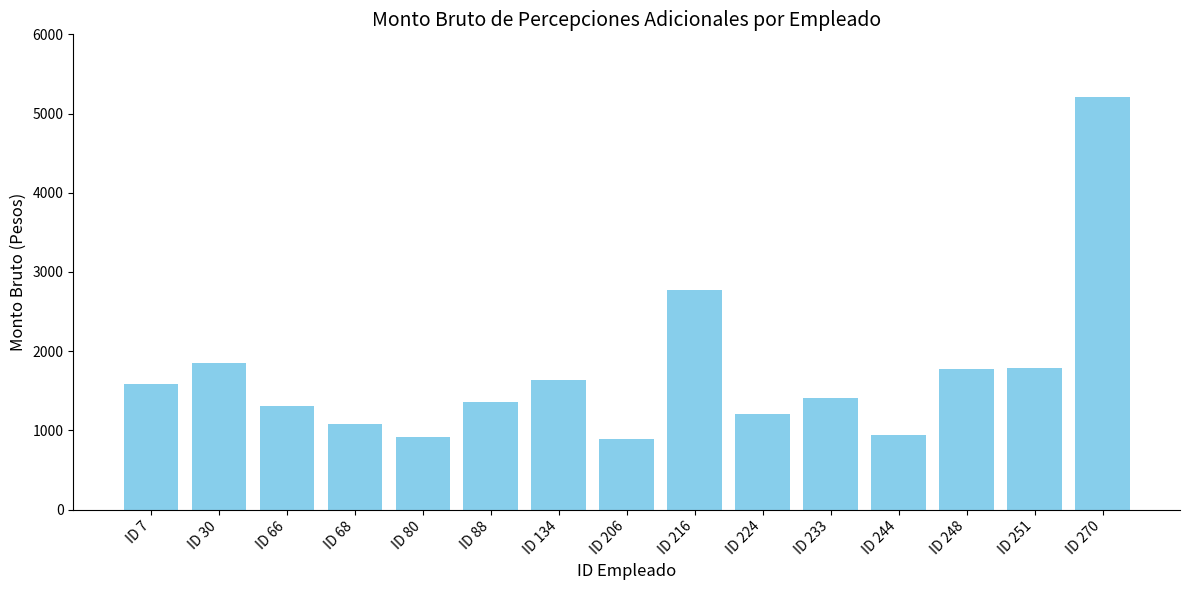

What is the value of the 11th bar from the left?

1406.3